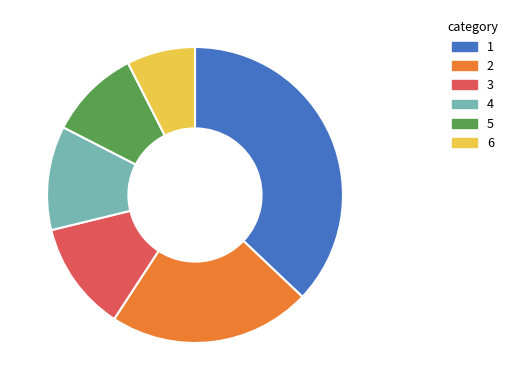

Does any single category account for the majority?

No